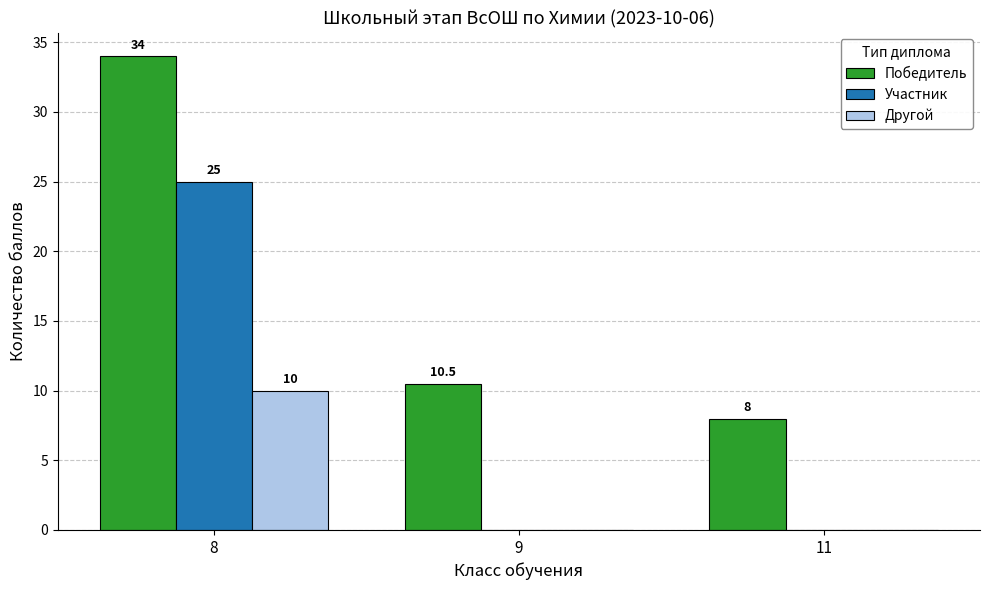

At which category does the chart reach its peak across all series?

8